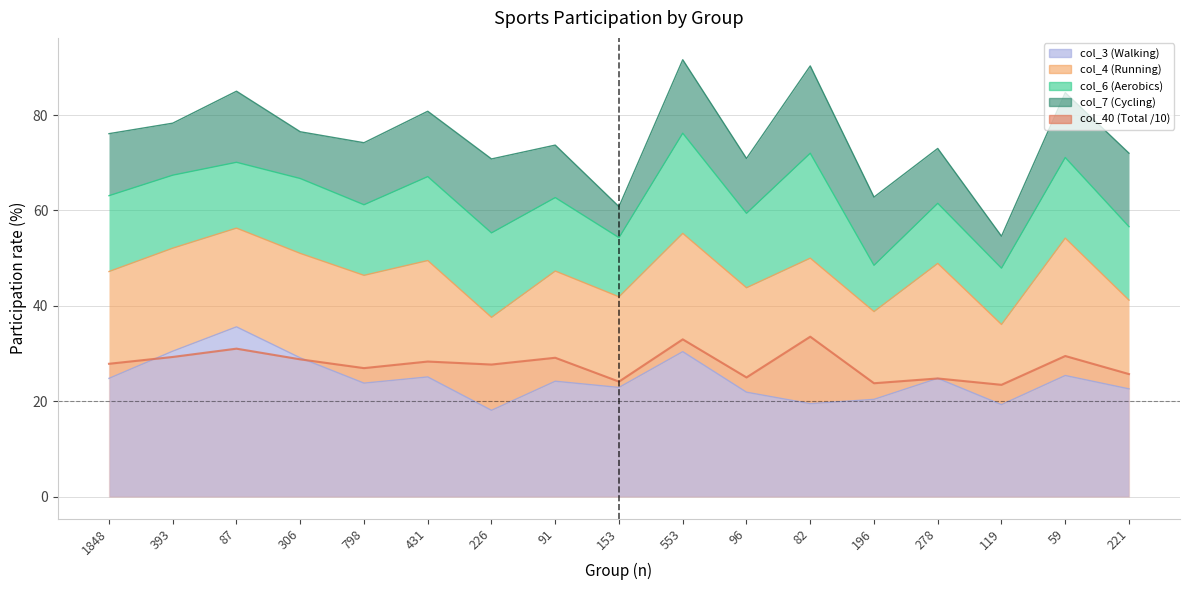

List the labels in order of value, smallest first.

119, 196, 153, 278, 96, 221, 798, 226, 1848, 431, 306, 91, 393, 59, 87, 553, 82